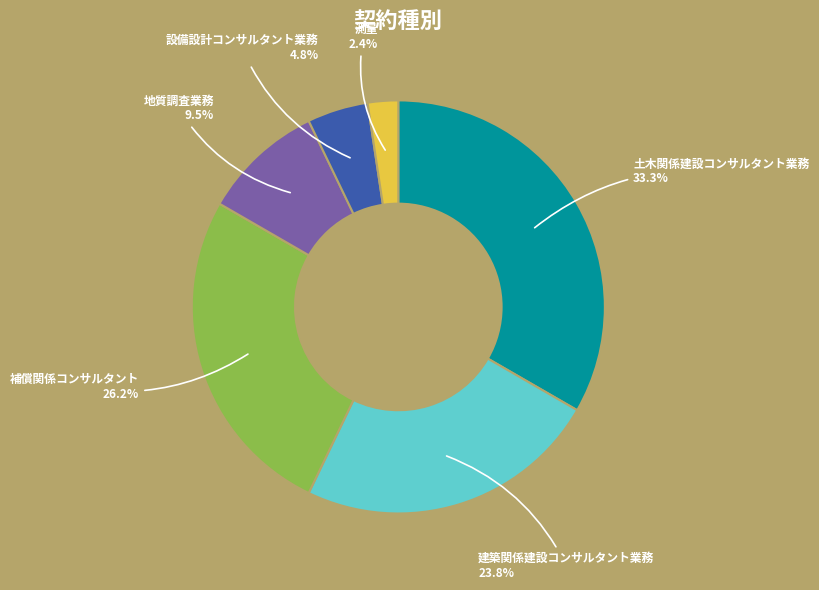

Rank the categories by value from lowest to highest.

測量, 設備設計コンサルタント業務, 地質調査業務, 建築関係建設コンサルタント業務, 補償関係コンサルタント, 土木関係建設コンサルタント業務